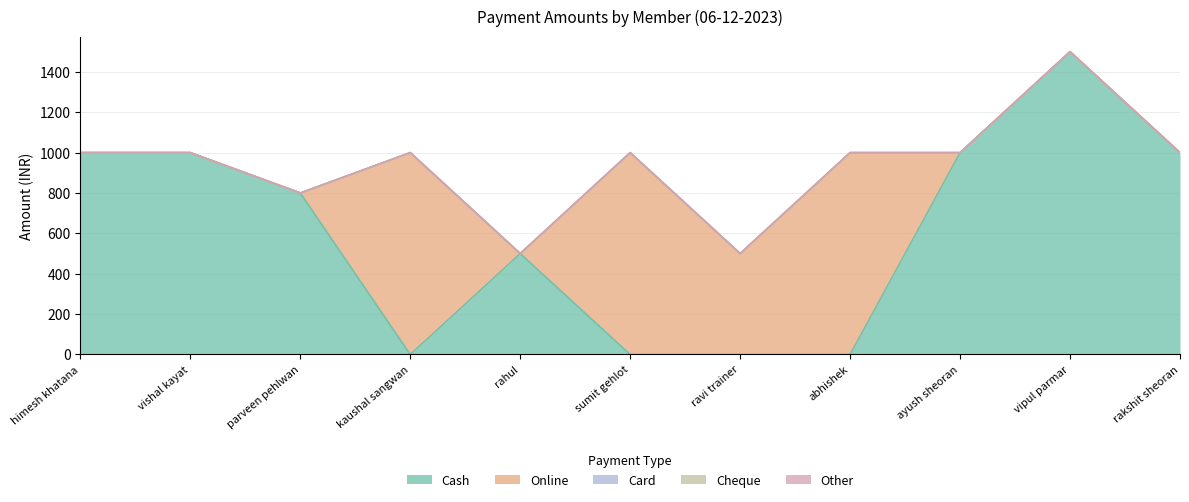

Between which two adjacent categories do Cash and Online first intersect?

parveen pehlwan and kaushal sangwan